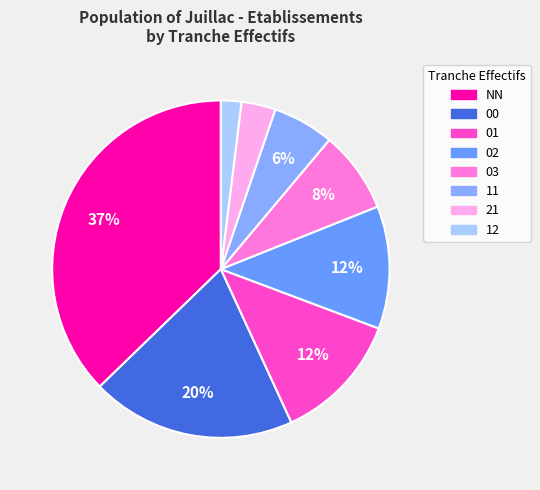

What percentage is the 21 slice, to the nearest percent?

3%